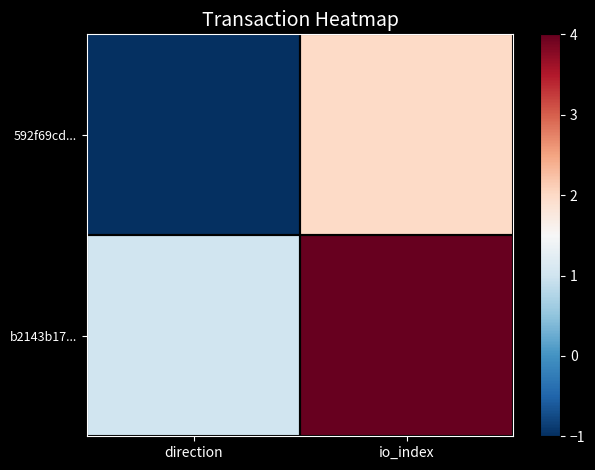

Reading left to right, extract all data points from this chart.

592f69cd...: direction=-1	io_index=2
b2143b17...: direction=1	io_index=4